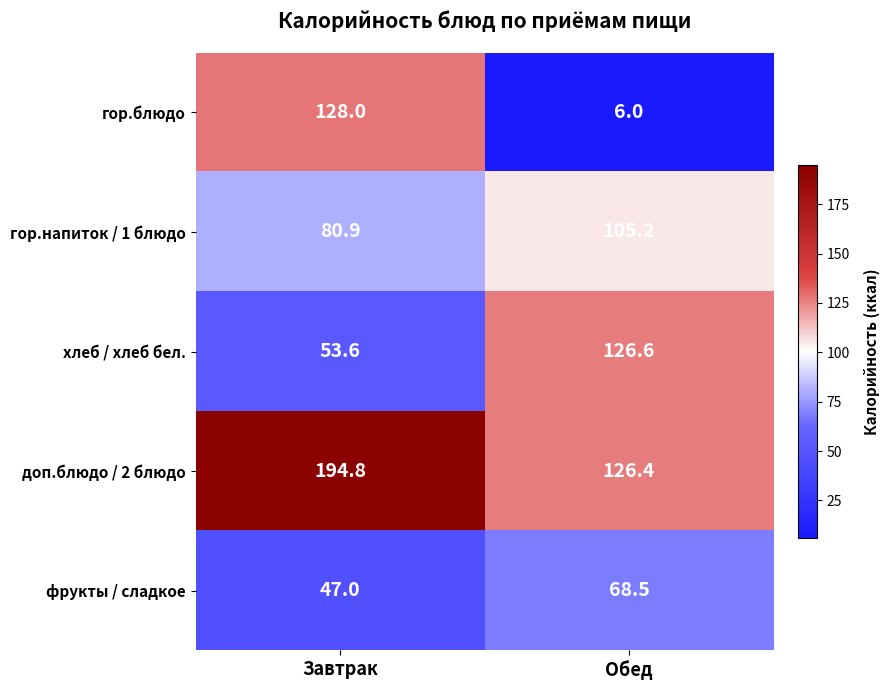

At which category is the sum across all series the highest?

Завтрак